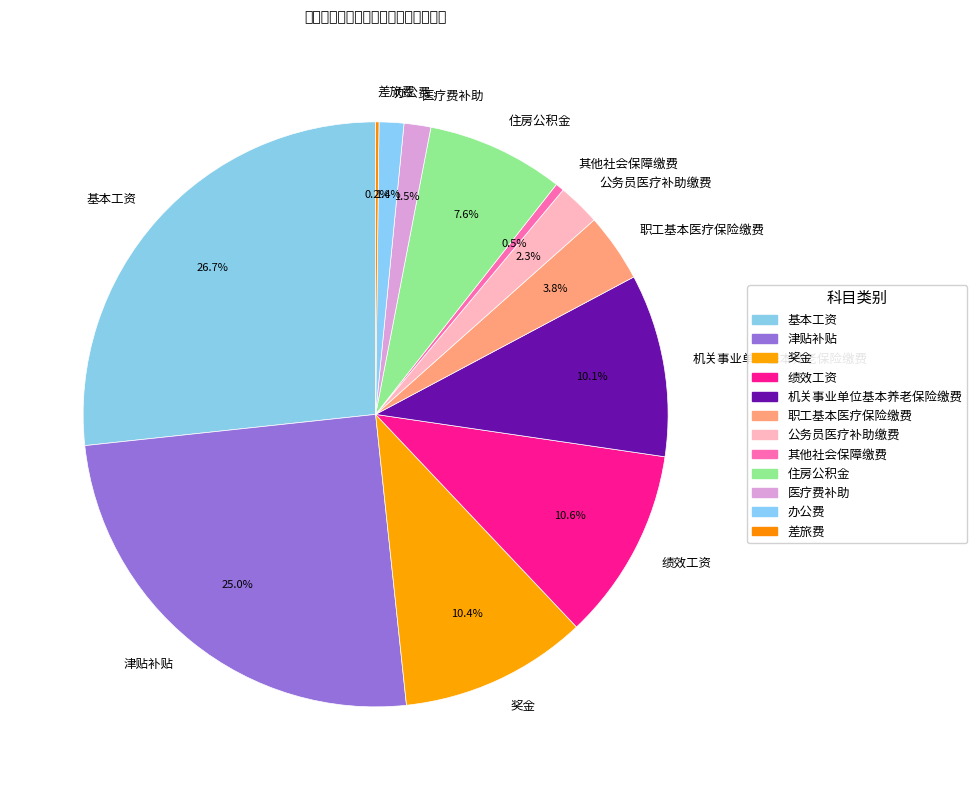

Which slice is the largest?

基本工资